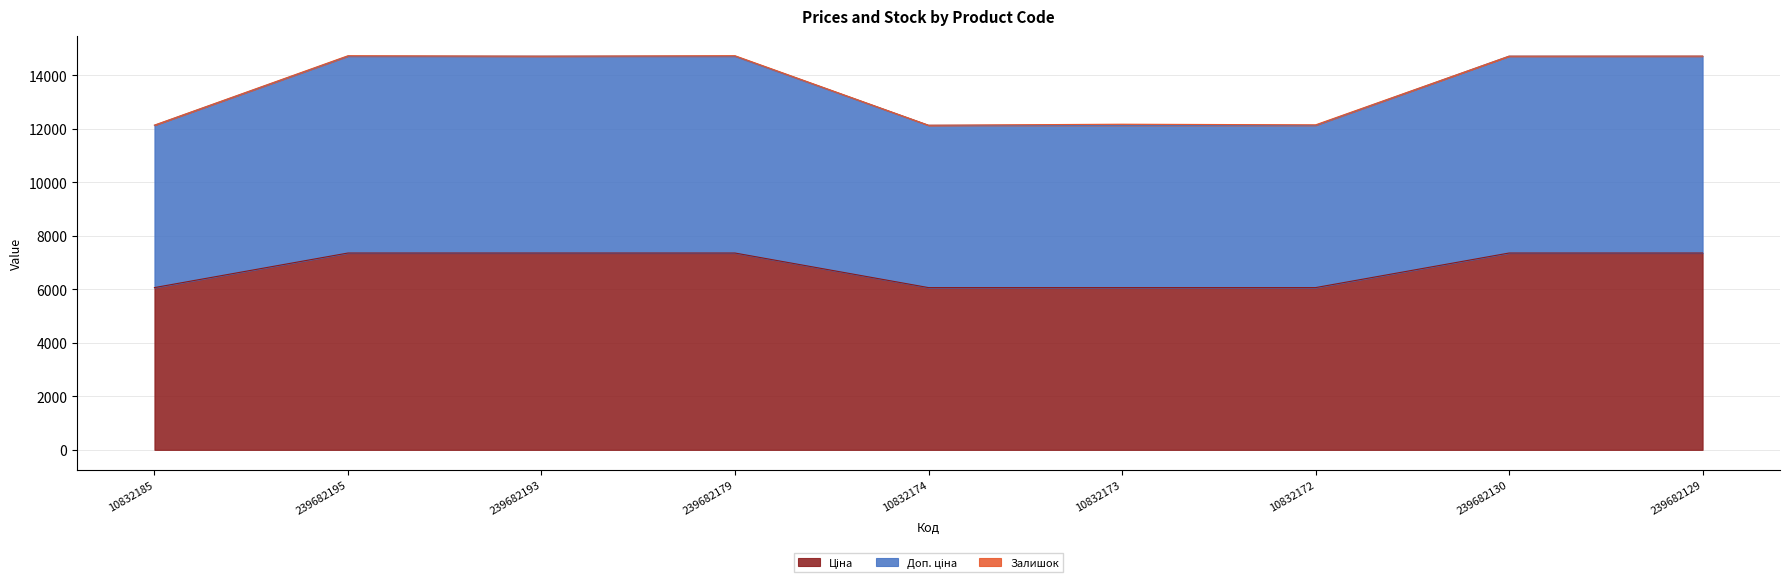

True or false: Доп. ціна and Ціна cross at least once.

False